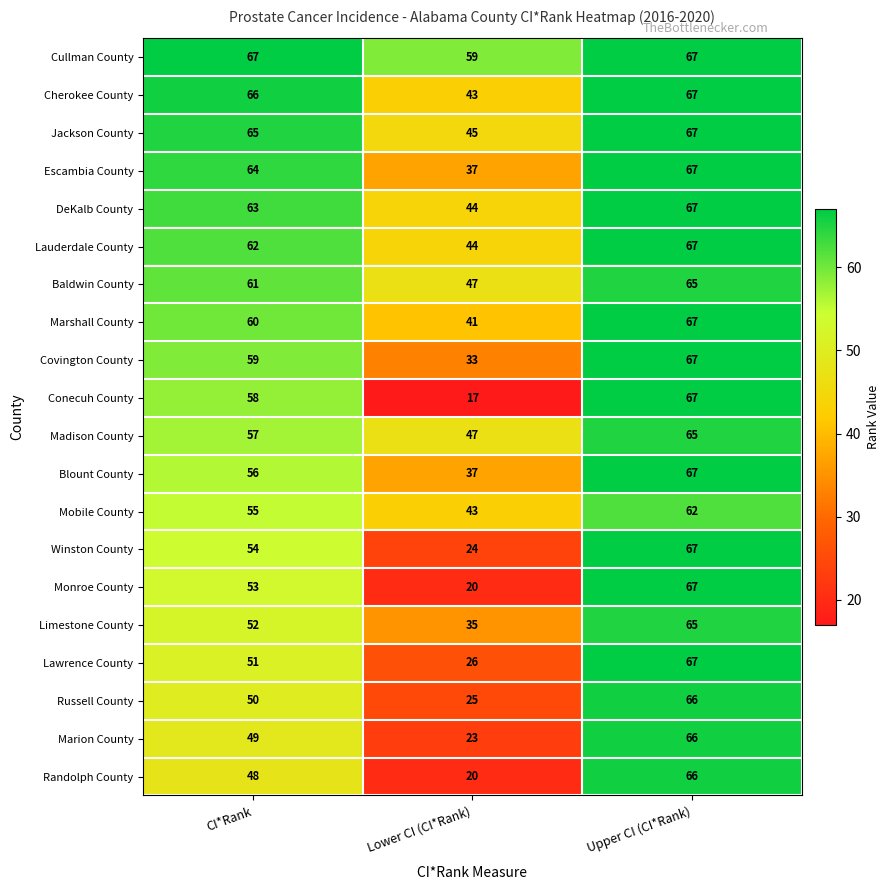

What is the difference between the maximum and minimum values in the Cherokee County series?

24